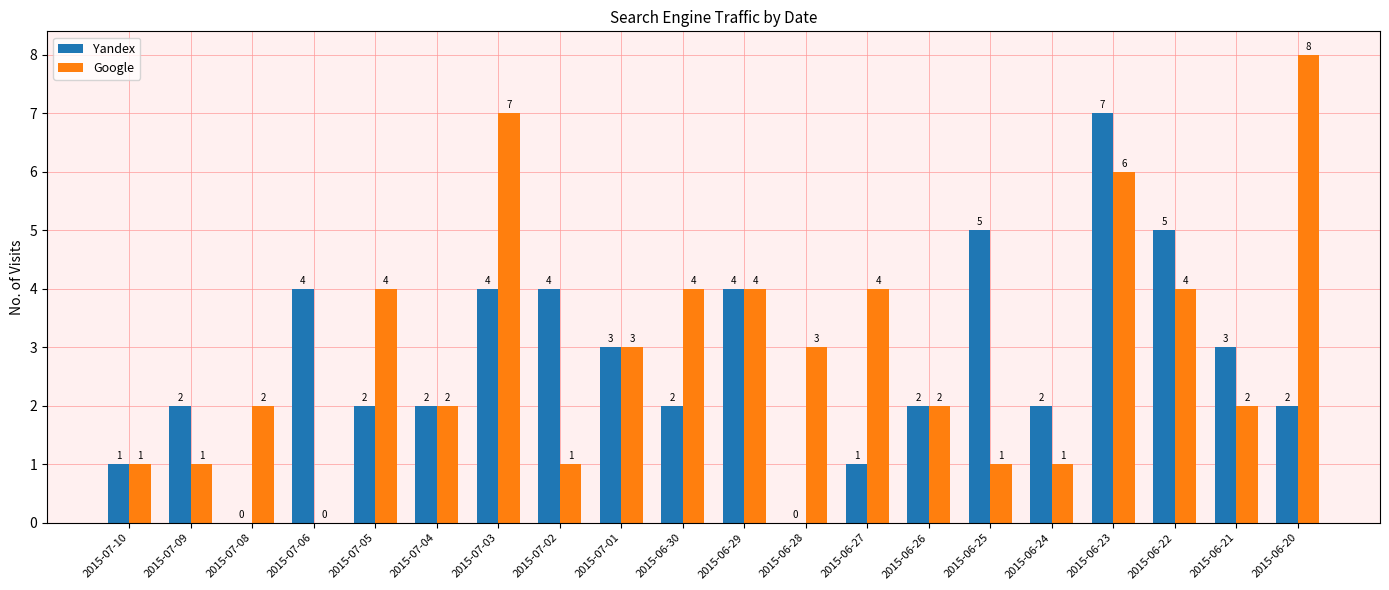

Where does the Google series first go above 3?

2015-07-05